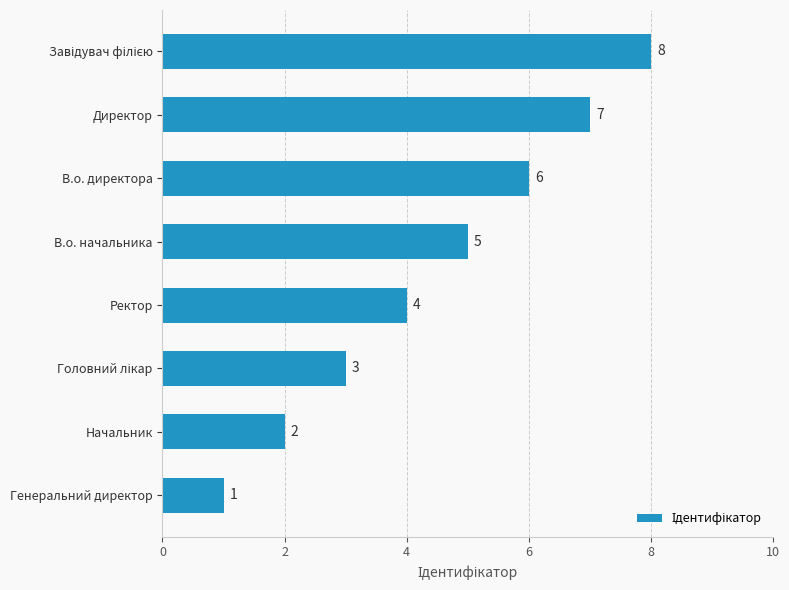

At which label is the value closest to 4?

Ректор